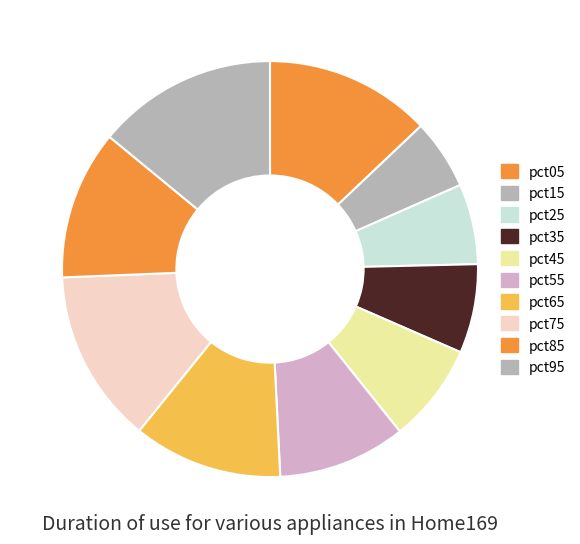

How many slices are in this pie chart?

10